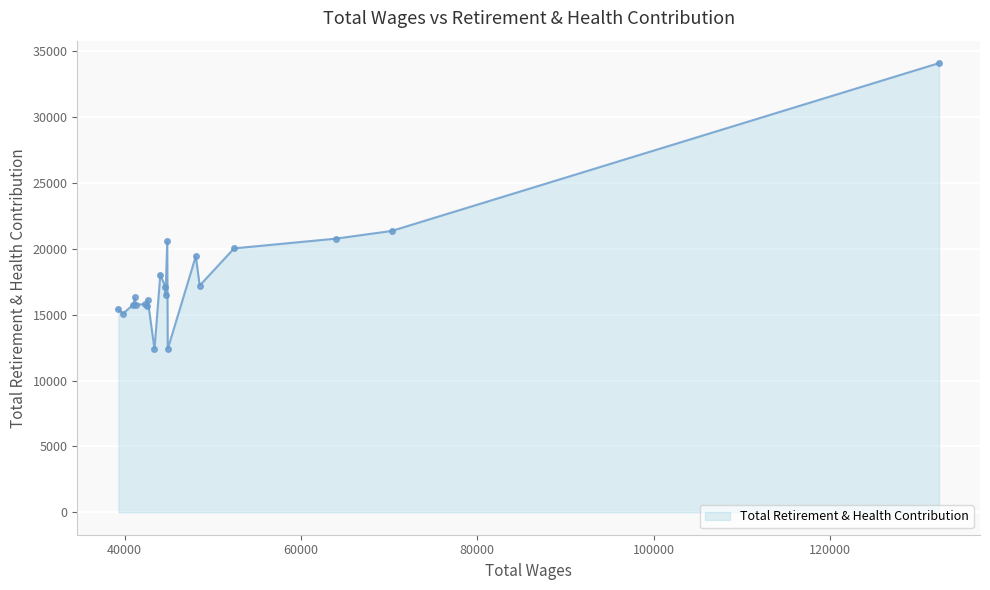

How many lines are shown in the chart?

1